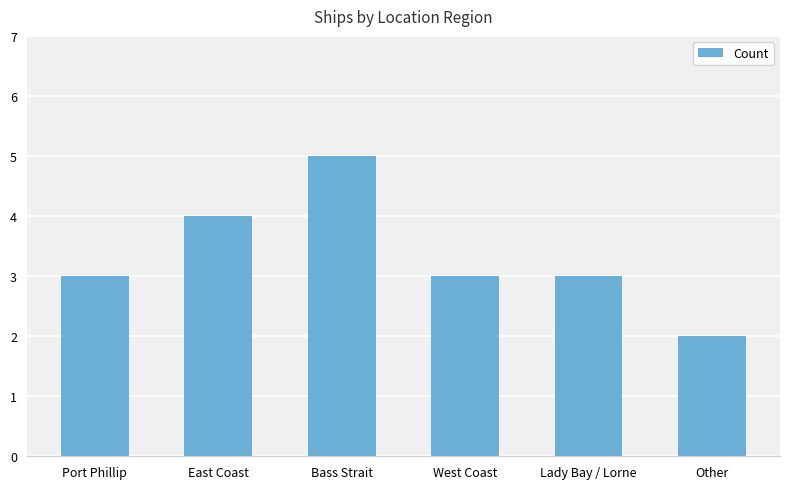

Reading left to right, transcribe all the data shown in this chart.

Port Phillip=3	East Coast=4	Bass Strait=5	West Coast=3	Lady Bay / Lorne=3	Other=2